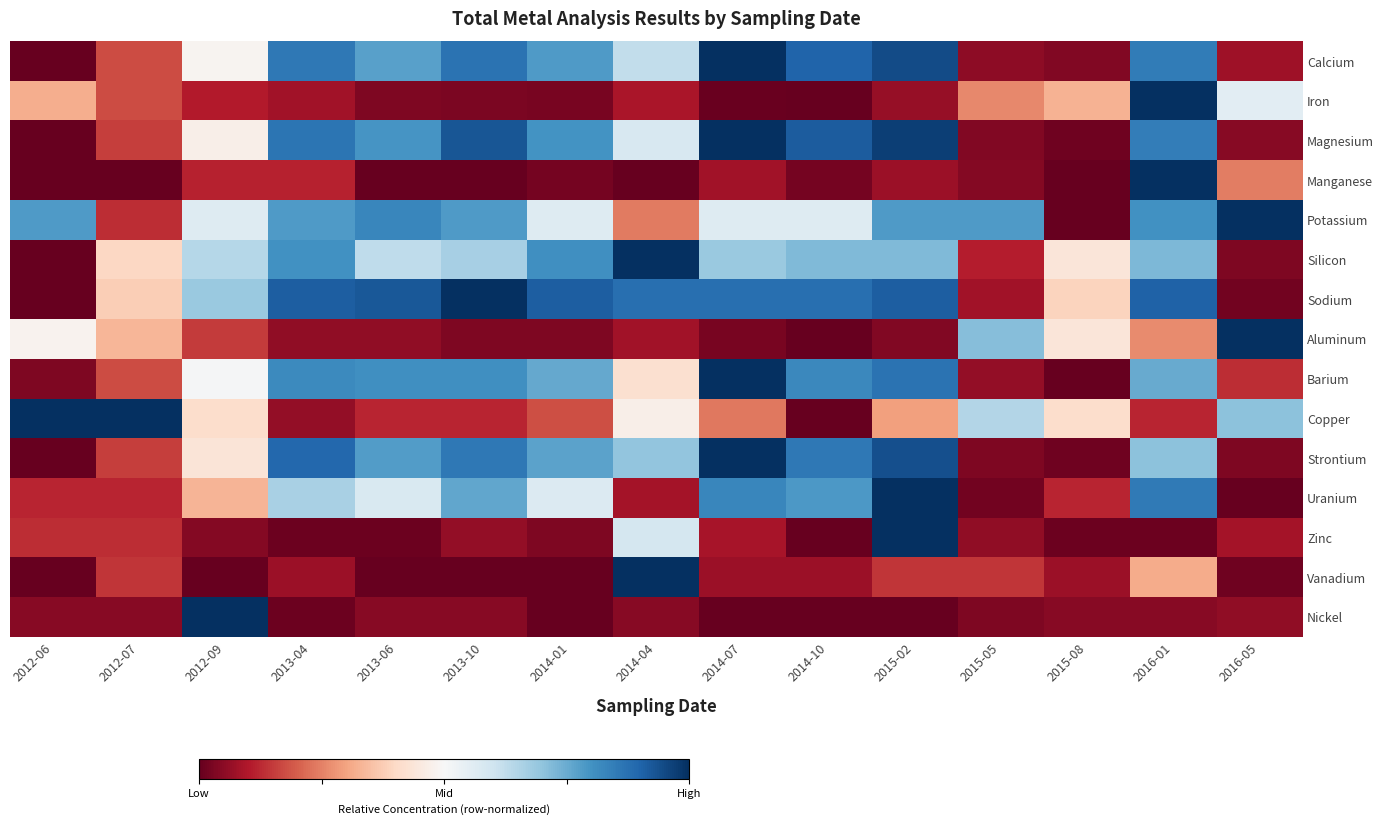

At 2014-10, list the series in order from smallest to largest.

Iron, Aluminum, Copper, Zinc, Nickel, Manganese, Vanadium, Potassium, Silicon, Uranium, Barium, Strontium, Sodium, Calcium, Magnesium